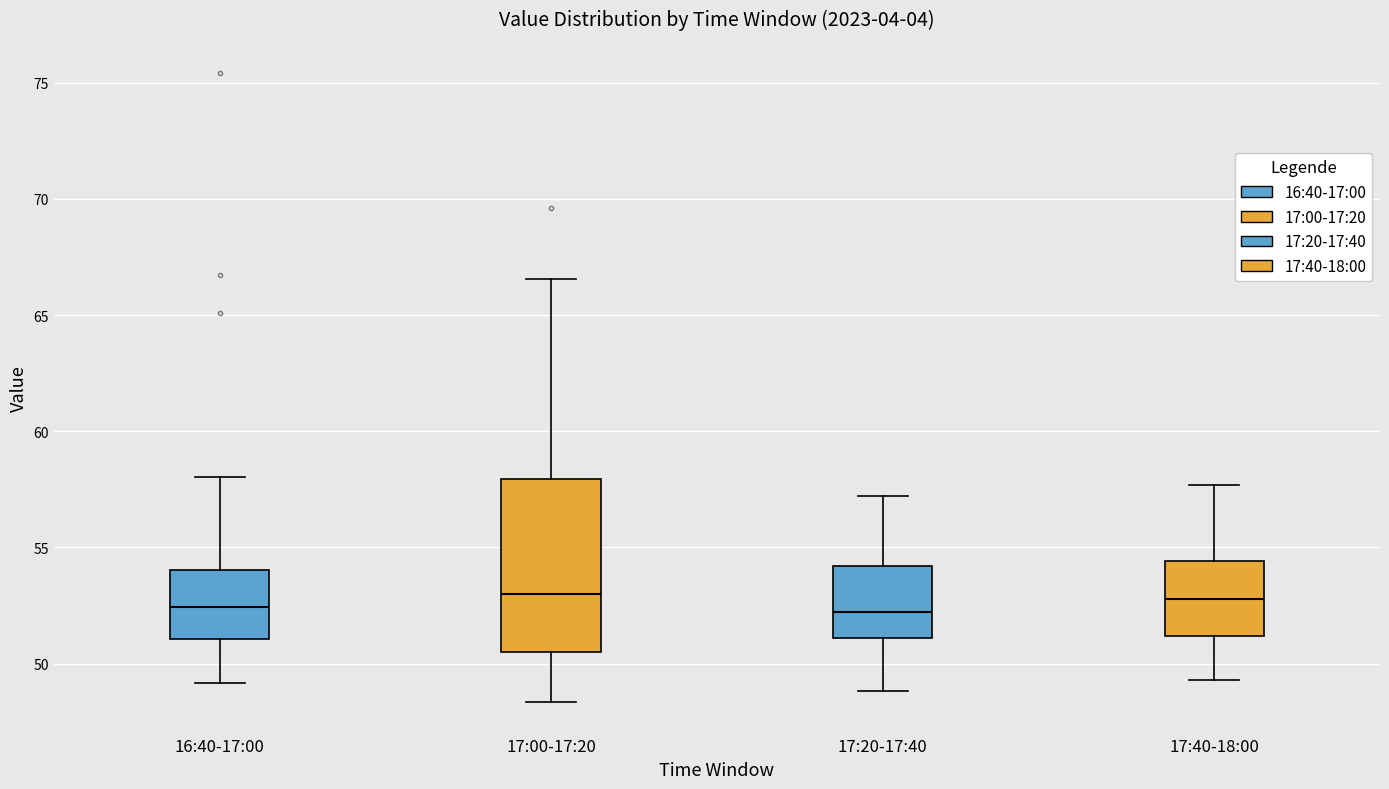

Reading left to right, transcribe this box plot: for each box, give where its median line is, the range the box spans, and where its two whiskers end, as read against the y-axis. The values are not printed on the chart, so give them approximately, as read against the axis.

16:40-17:00: median 52.5, box 51.0 to 54.0, whiskers 49.0 to 58.0
17:00-17:20: median 53.0, box 50.5 to 58.0, whiskers 48.5 to 66.5
17:20-17:40: median 52.0, box 51.0 to 54.0, whiskers 49.0 to 57.0
17:40-18:00: median 53.0, box 51.0 to 54.5, whiskers 49.5 to 57.5